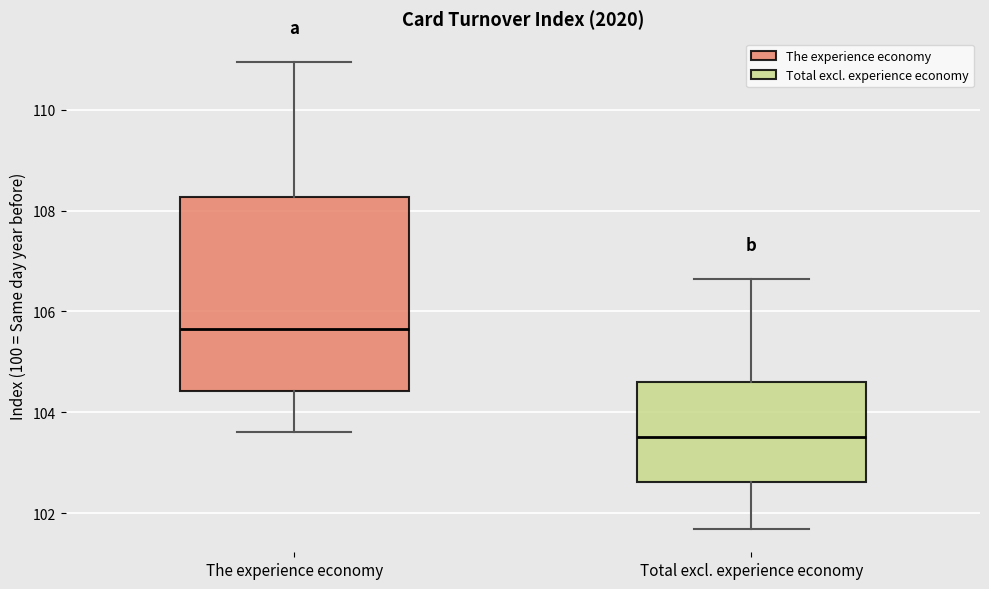

Which box has the lowest median line?

Total excl. experience economy